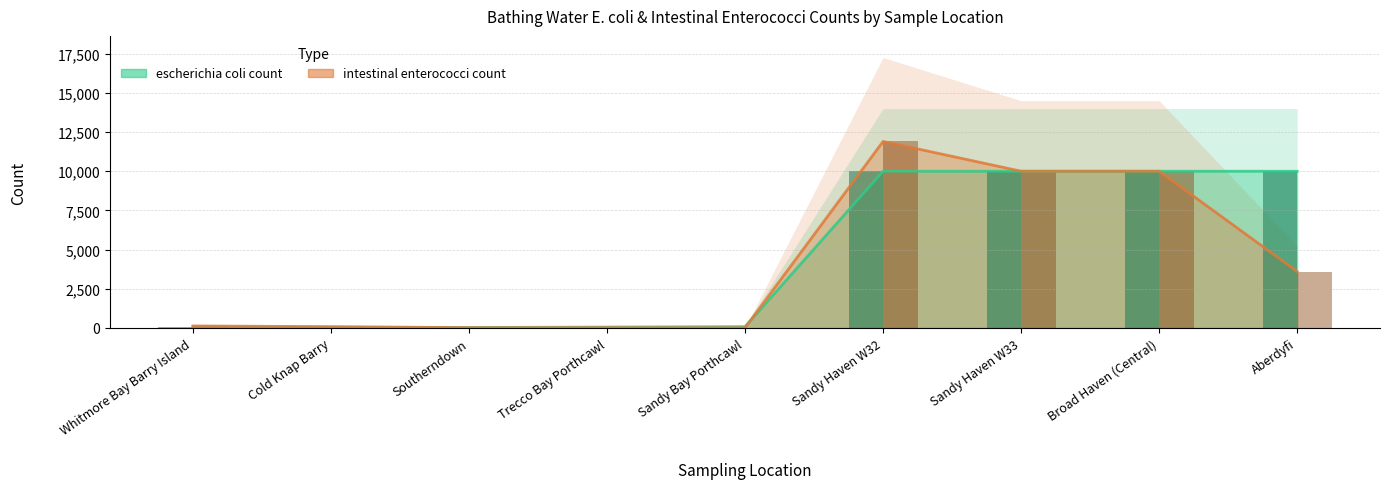

List the labels in order of intestinal enterococci count value, largest first.

Sandy Haven W32, Sandy Haven W33, Broad Haven (Central), Aberdyfi, Whitmore Bay Barry Island, Cold Knap Barry, Southerndown, Trecco Bay Porthcawl, Sandy Bay Porthcawl